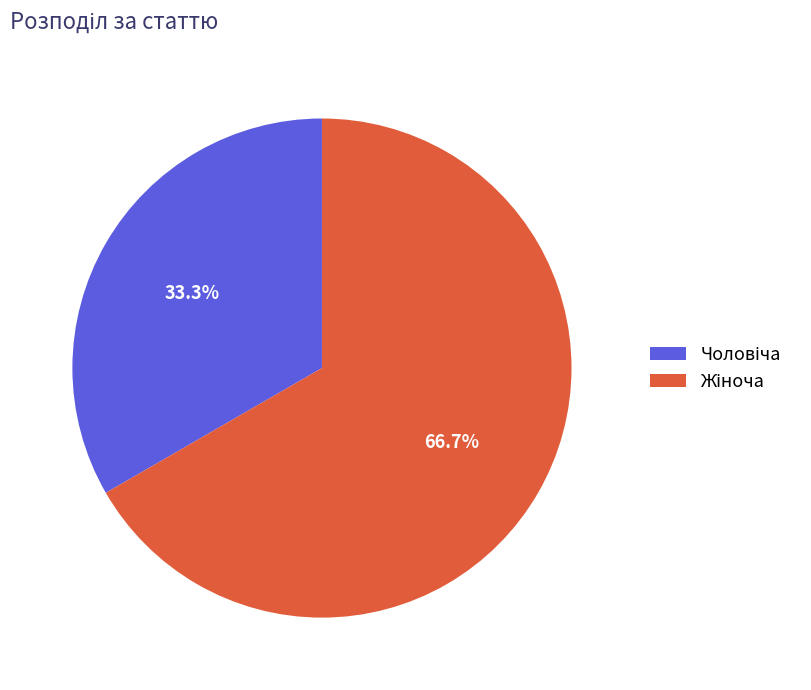

To the nearest percent, what is the difference between the largest and smallest slice percentages?

33%